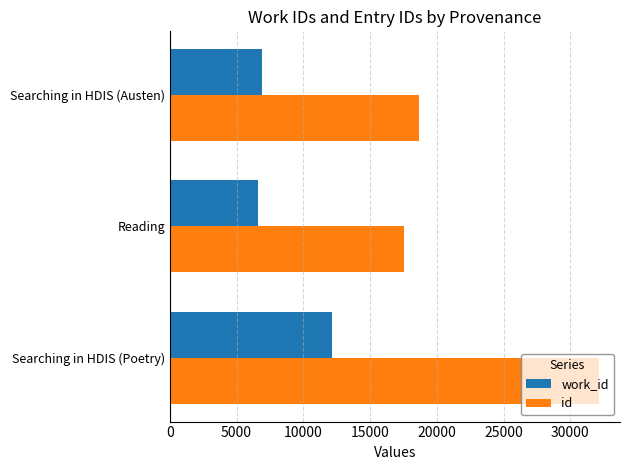

What is the spread (max minus min) of values at Reading?

10930